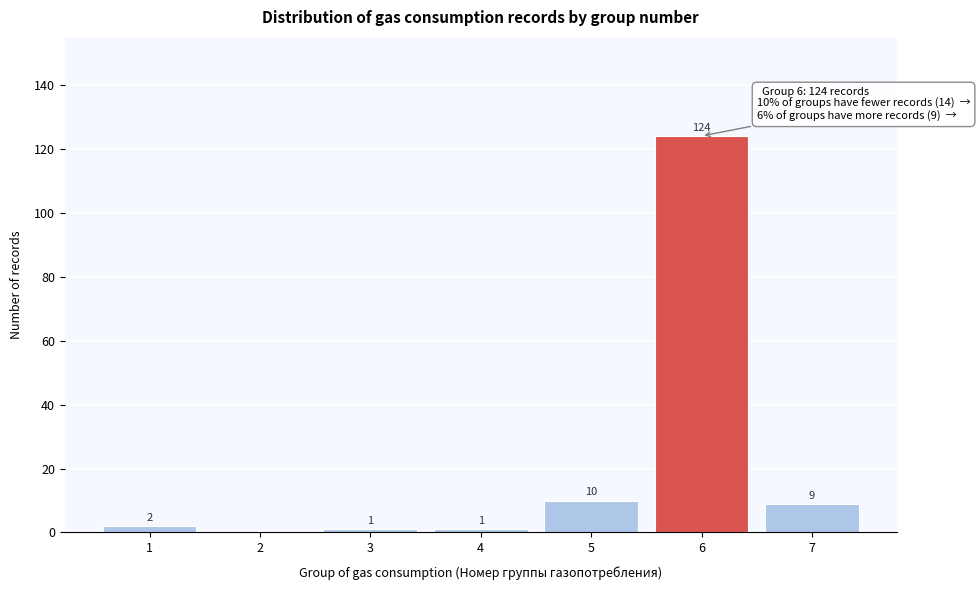

Reading left to right, list all the values displayed in this chart.

1=2	2=0	3=1	4=1	5=10	6=124	7=9